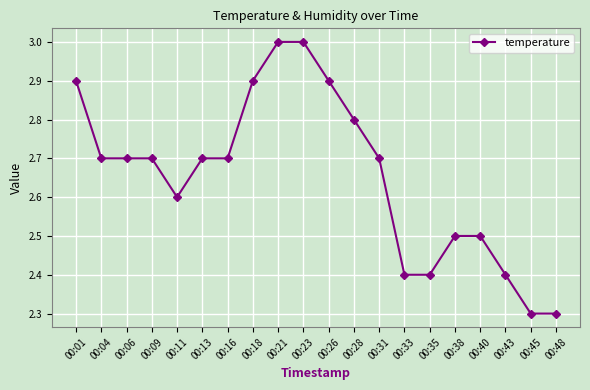

What is the sum of the values at 00:09 and 00:45?

5.0